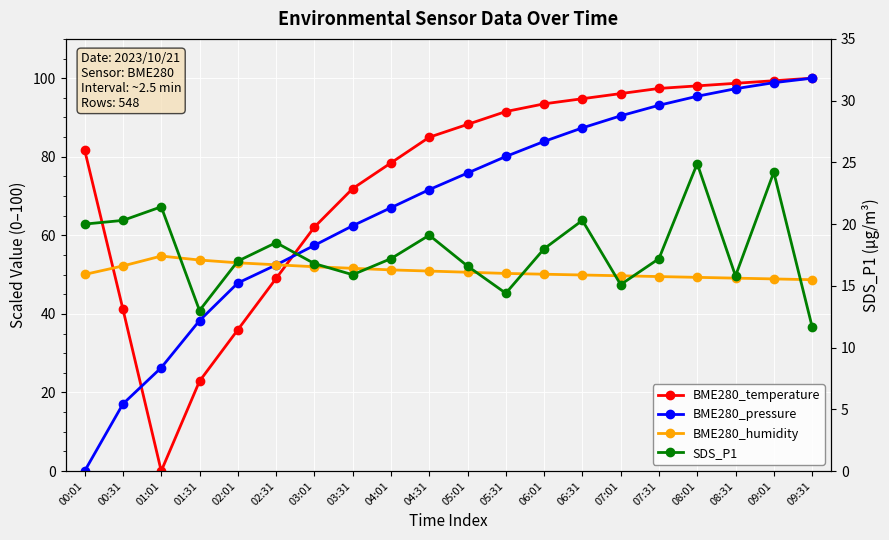

True or false: BME280_temperature has more than 1 interior local peaks.

False